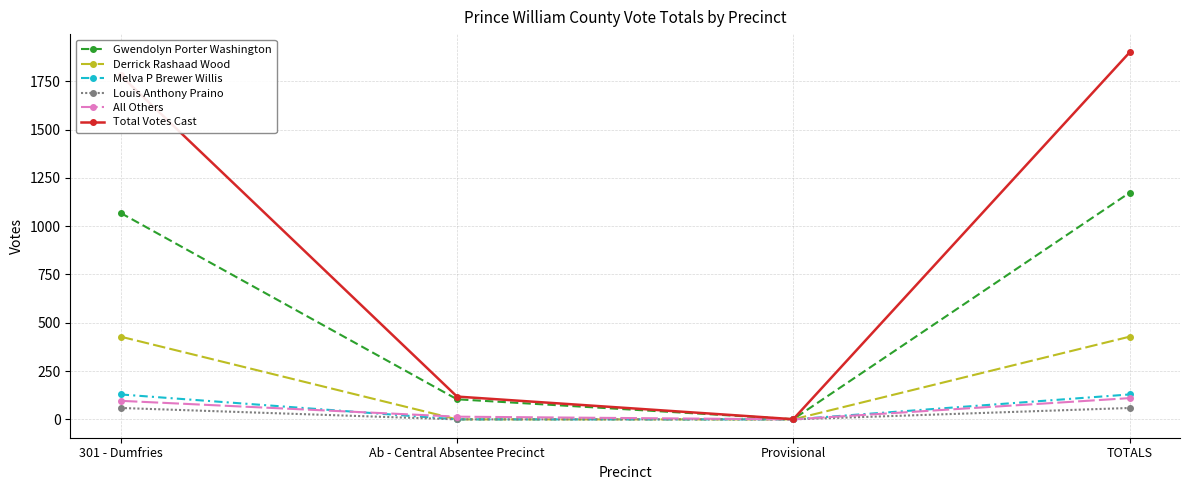

True or false: Derrick Rashaad Wood has a value of 0 at Provisional.

True